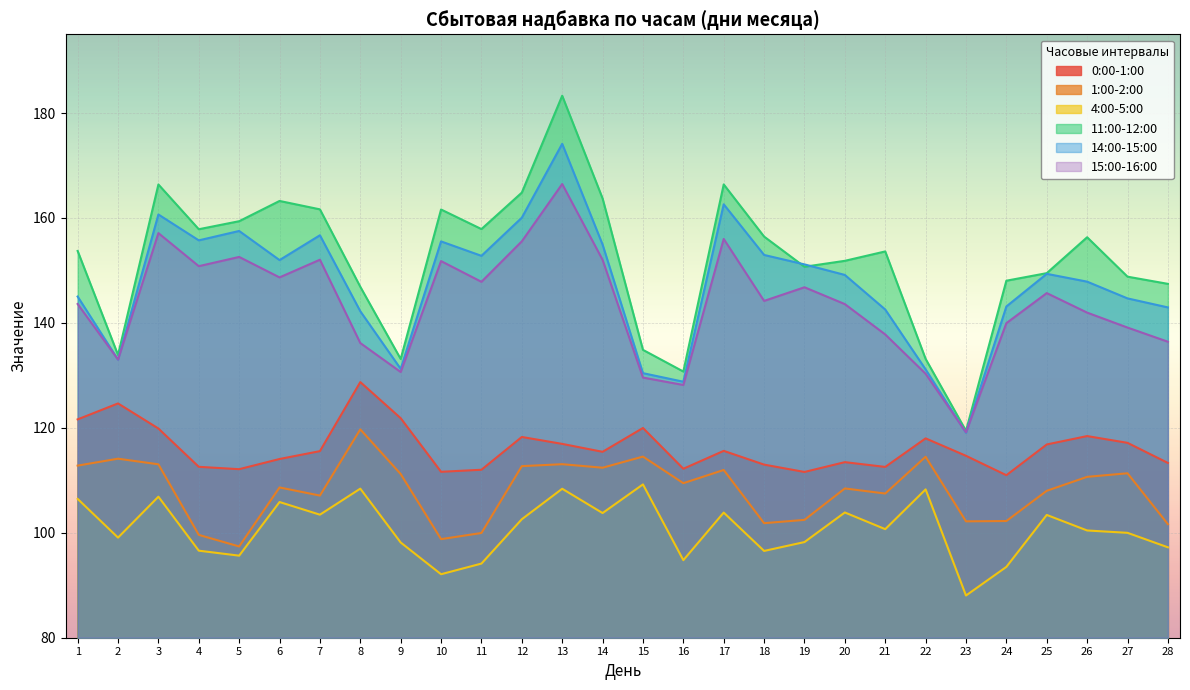

Between which two adjacent categories do 14:00-15:00 and 11:00-12:00 first intersect?

18 and 19